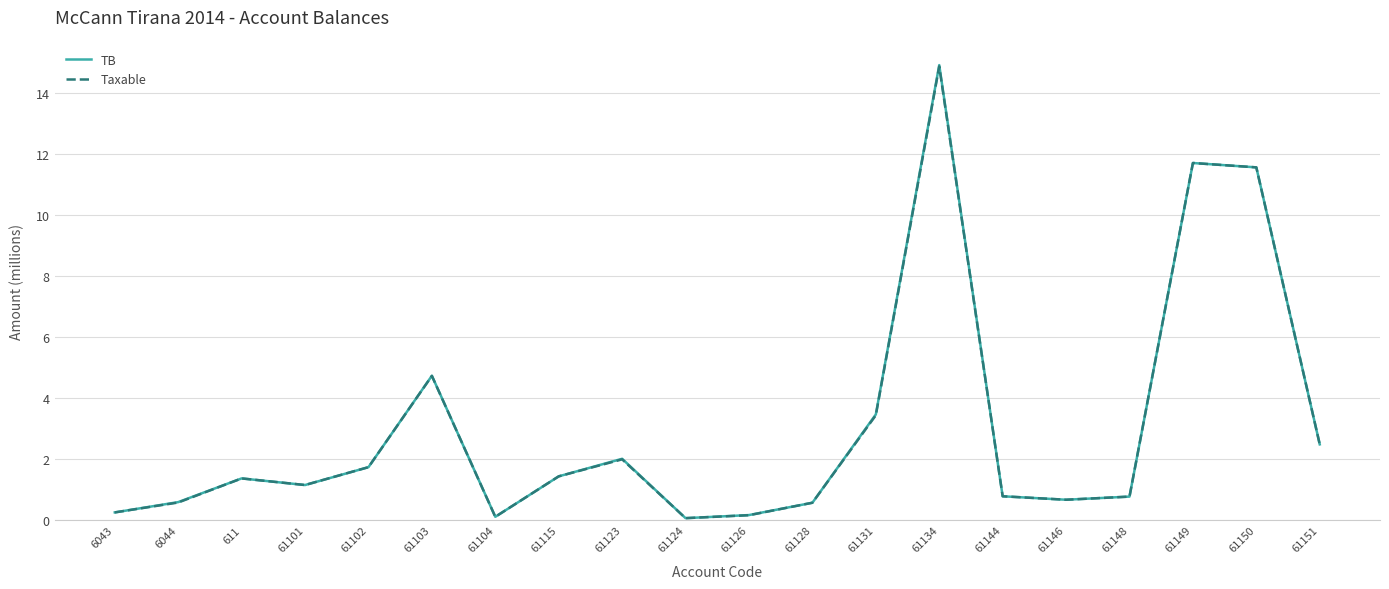

Where is the first local minimum for TB?

61101